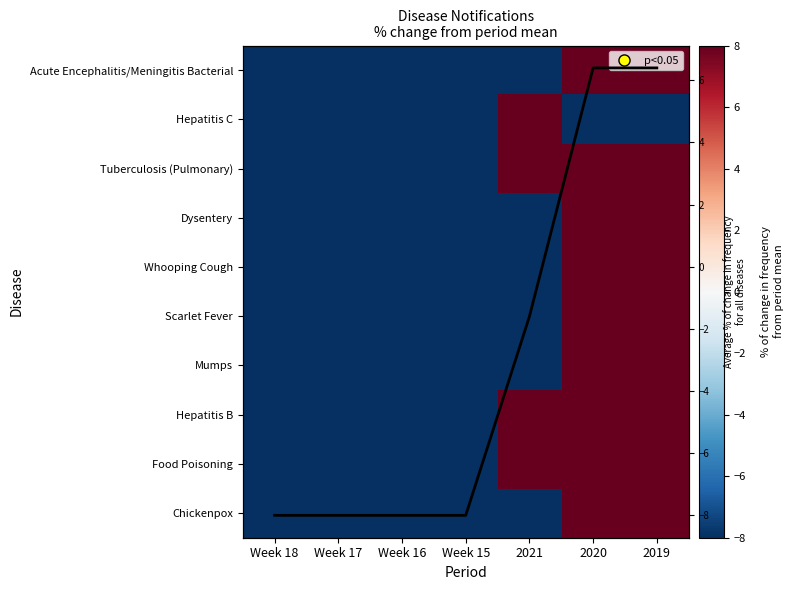

True or false: Dysentery has a value of 12.4 at 2020.

False